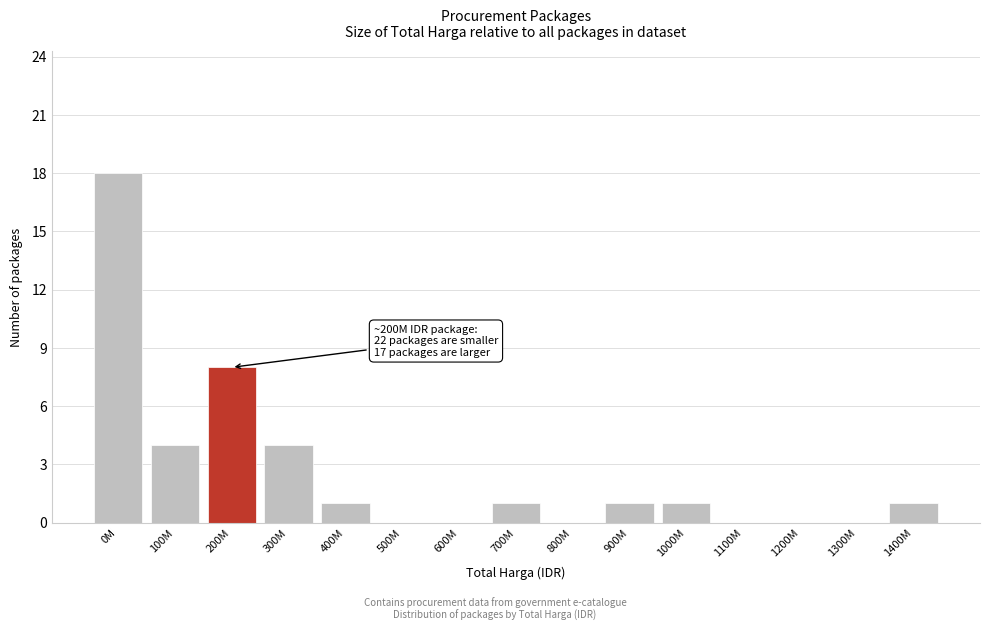

Reading left to right, extract all data points from this chart.

0M=18	100M=4	200M=8	300M=4	400M=1	500M=0	600M=0	700M=1	800M=0	900M=1	1000M=1	1100M=0	1200M=0	1300M=0	1400M=1